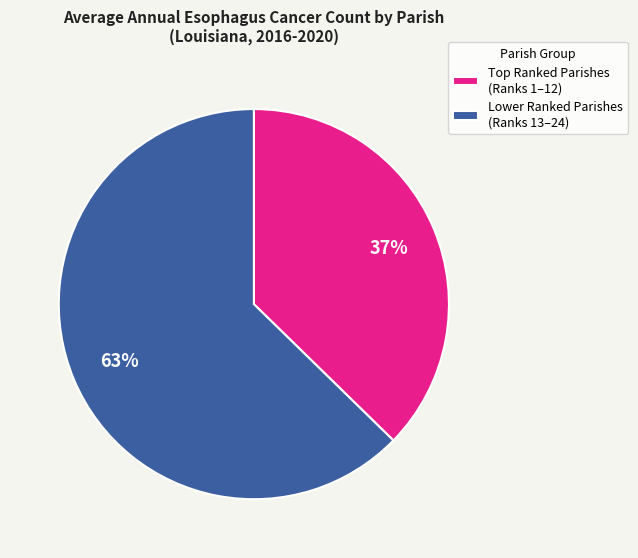

Does any single category account for the majority?

Yes